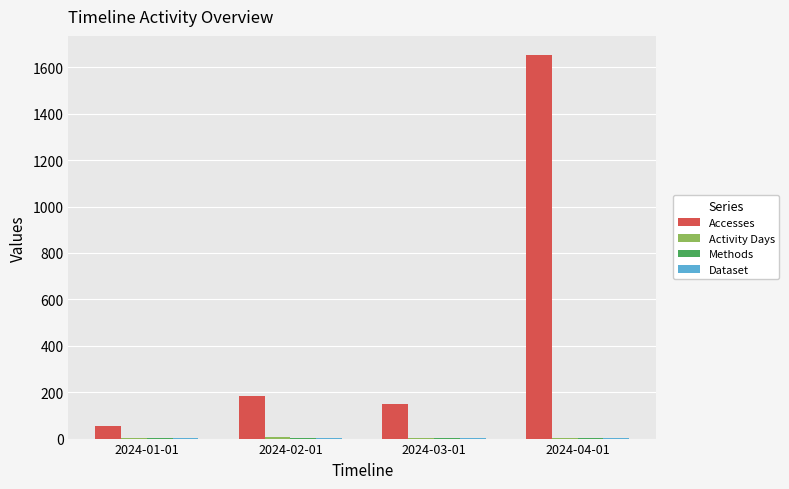

The value of Accesses at 2024-02-01 is 184. True or false?

True